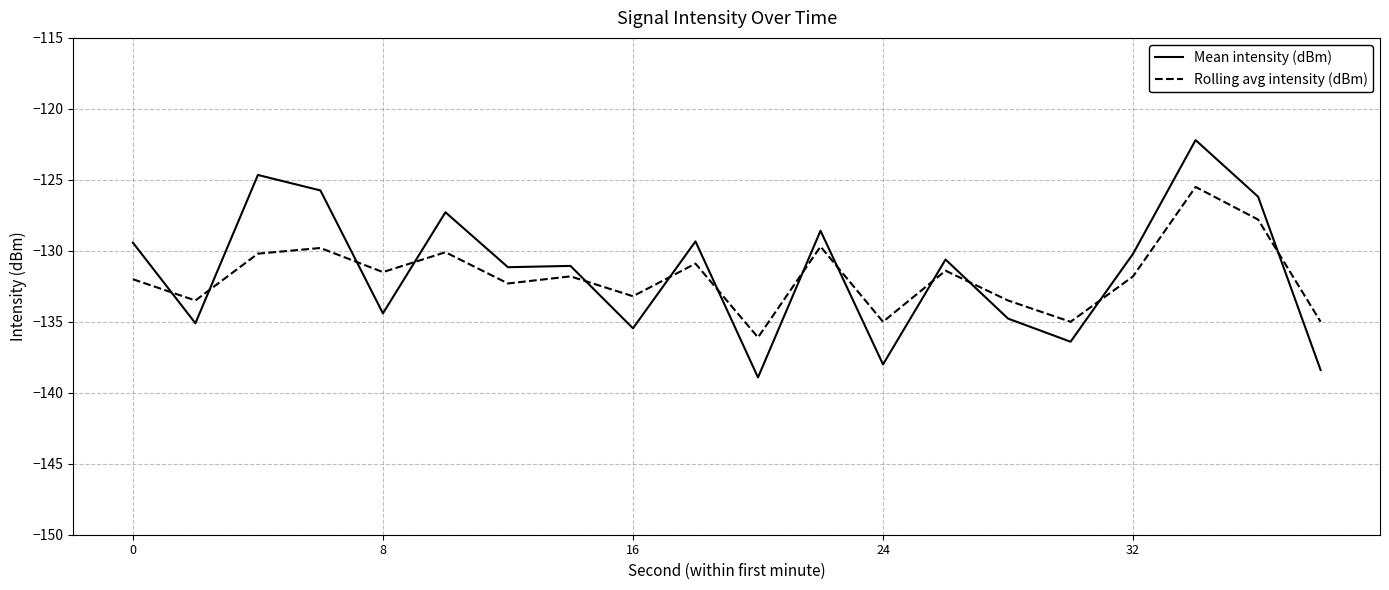

What is the smallest value displayed?

-138.9